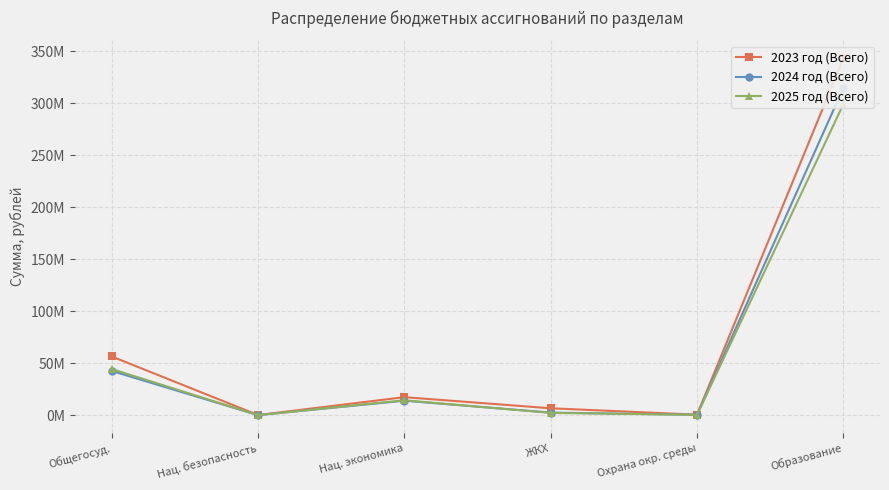

List the series in order of their peak value, lowest first.

2025 год (Всего), 2024 год (Всего), 2023 год (Всего)